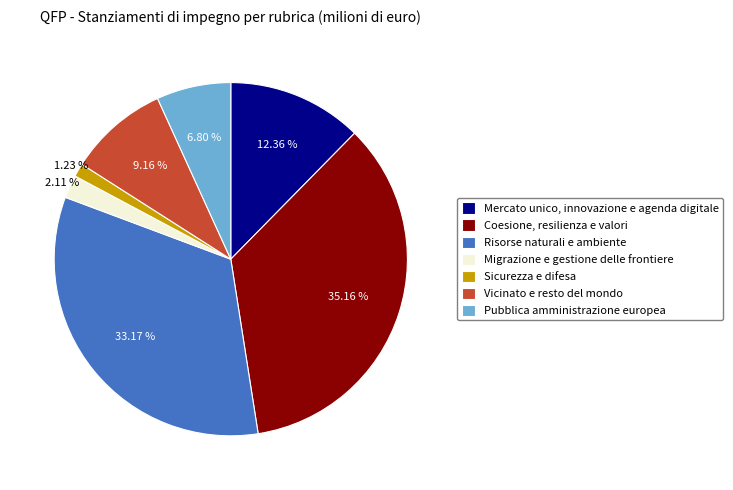

Which category has the biggest portion of the pie?

Coesione, resilienza e valori